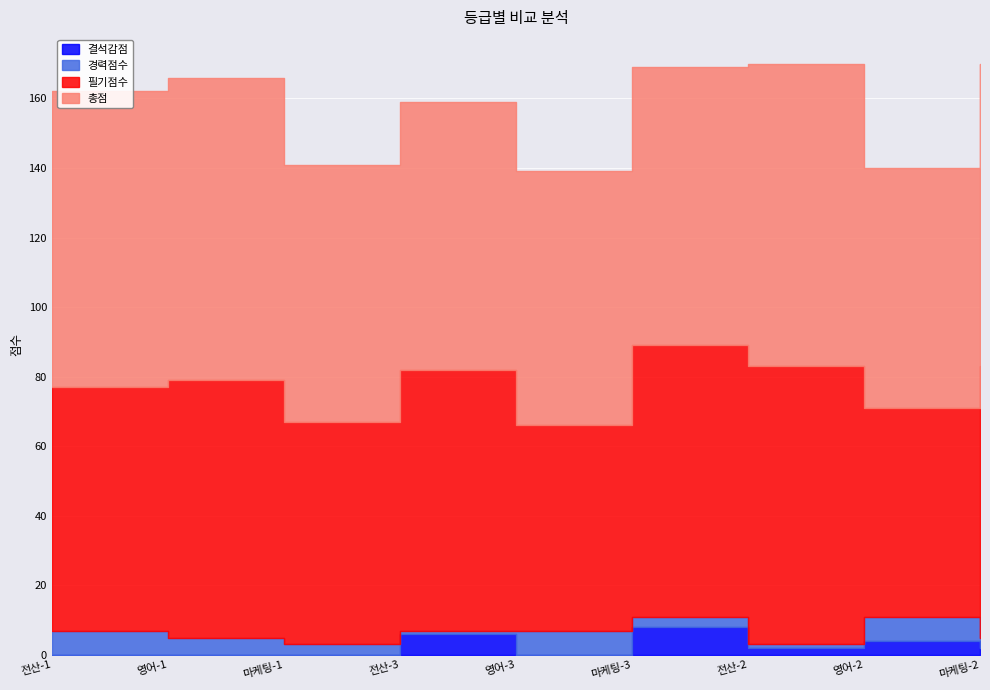

What is the total value across all series at 마케팅-2?

170